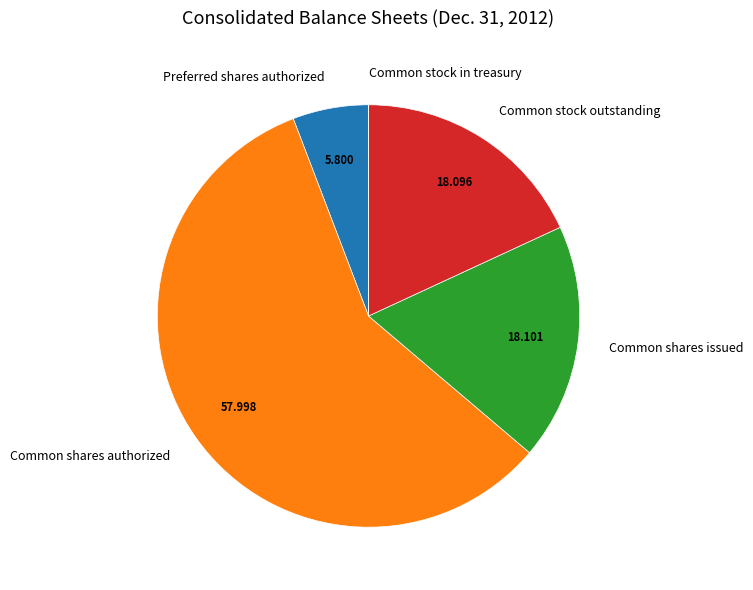

Does Common shares authorized represent more than half of the total?

Yes